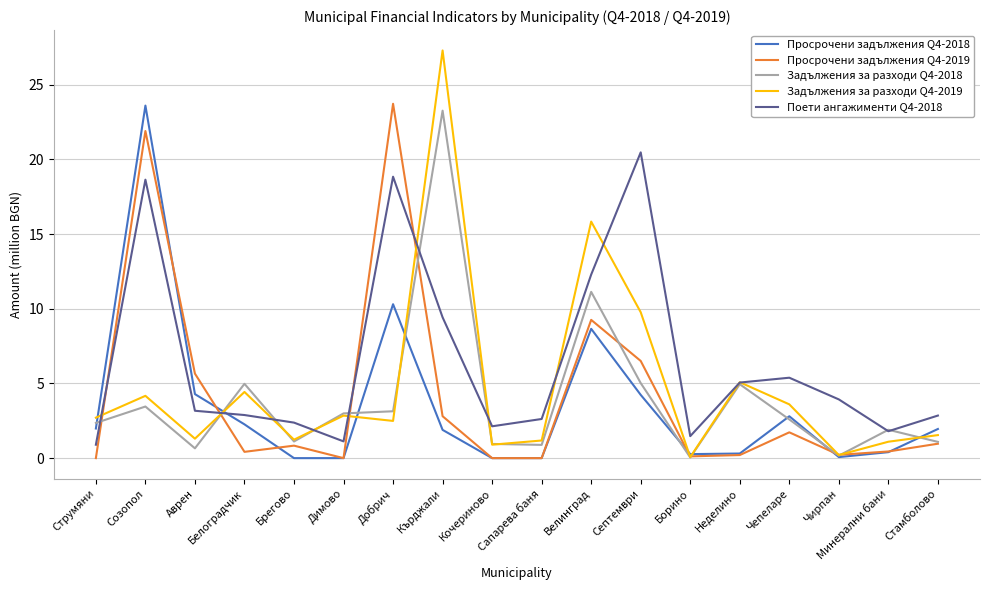

Count the number of data series in this chart.

5